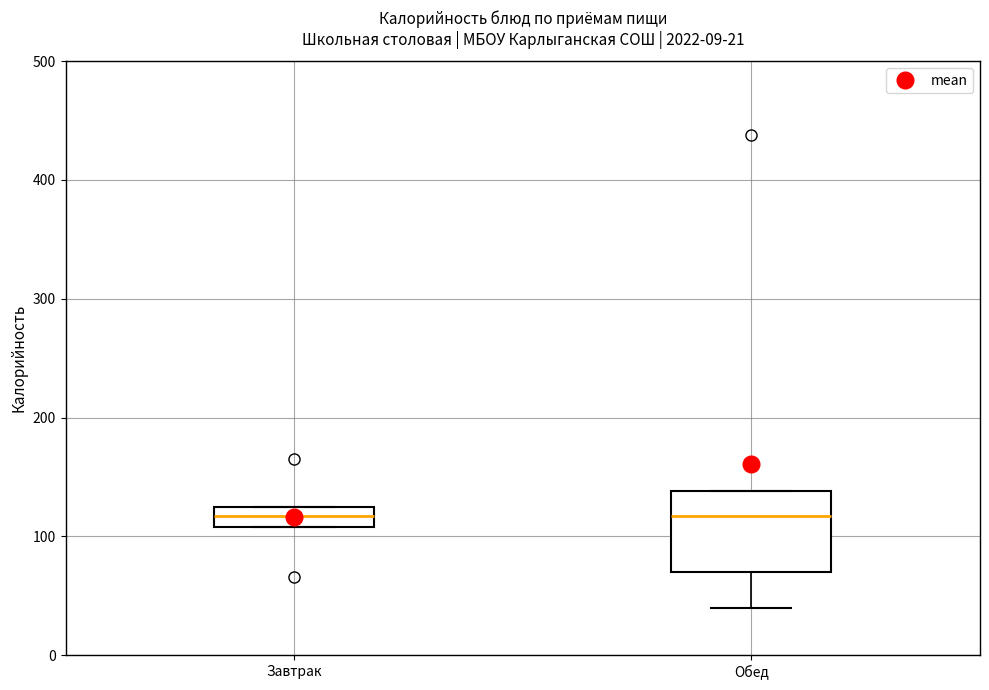

Which box is the tallest, from its lower edge to its upper edge?

Обед